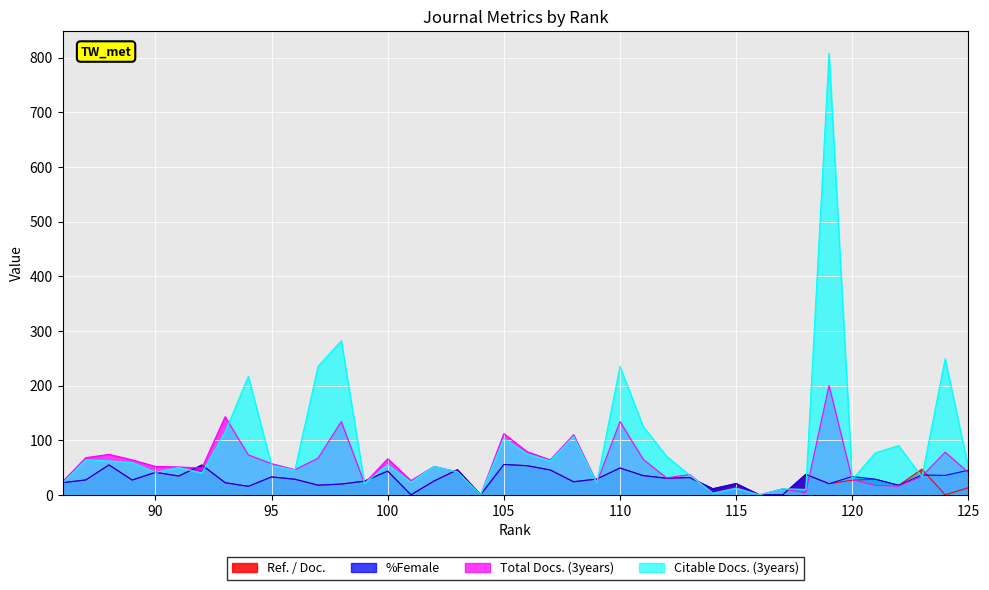

Between 98 and 88, which series saw the biggest shift?

Citable Docs. (3years)